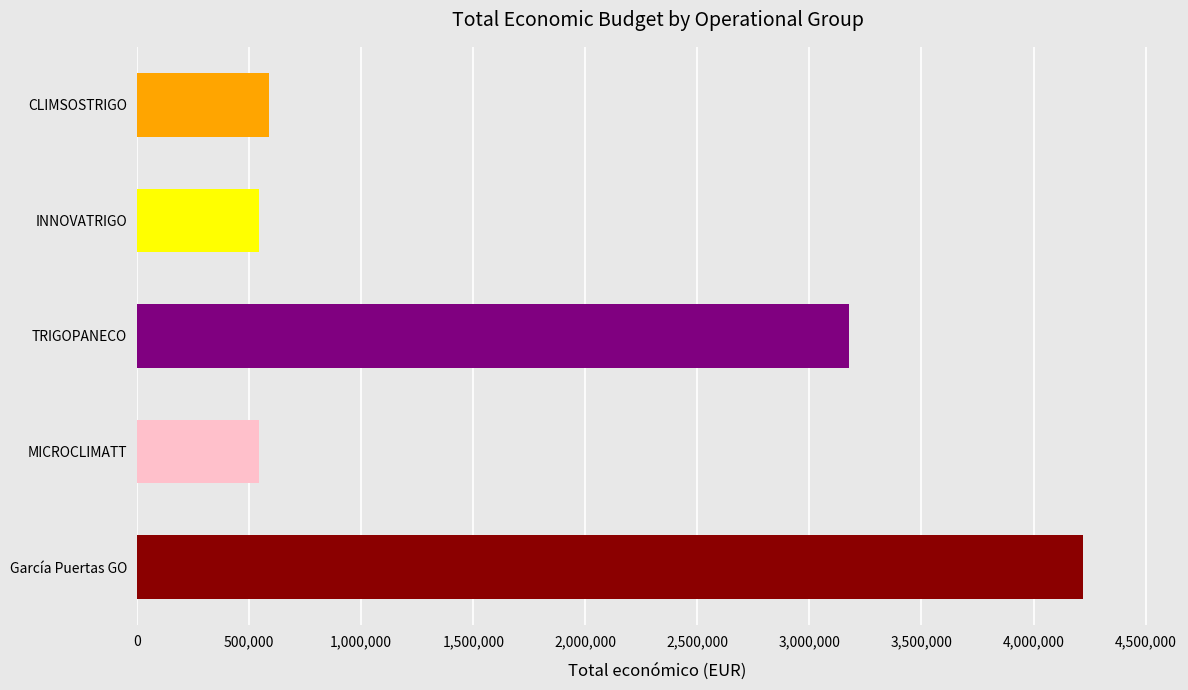

Are the bars horizontal?

Yes